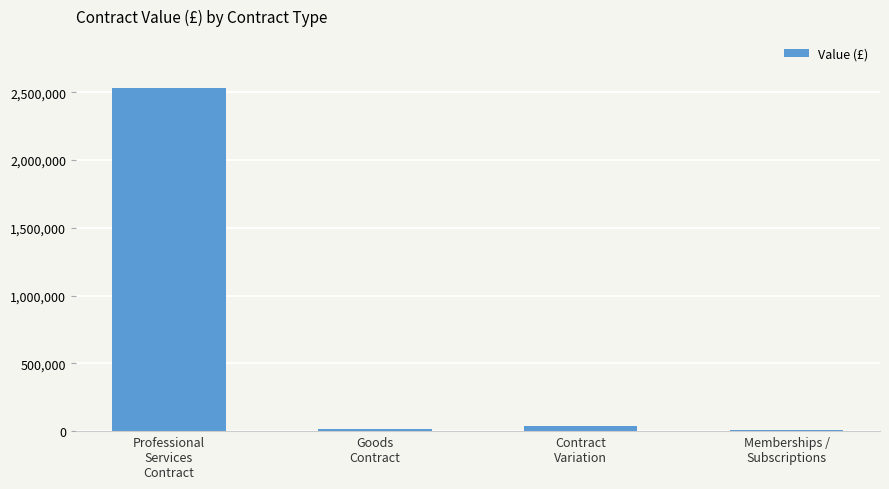

What is the maximum value shown in the chart?

2535051.3